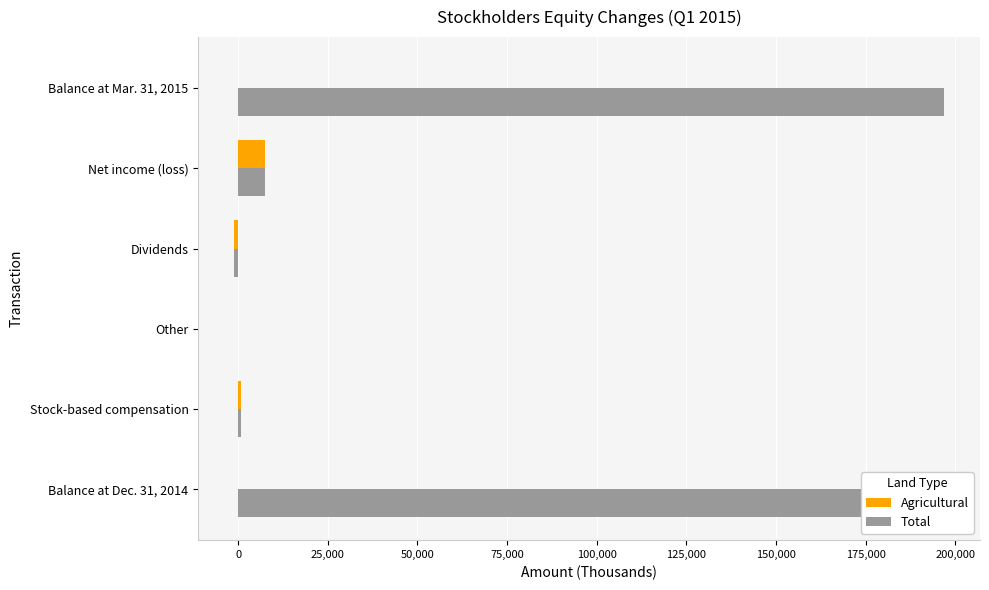

What is the highest value of the Agricultural series?

7591